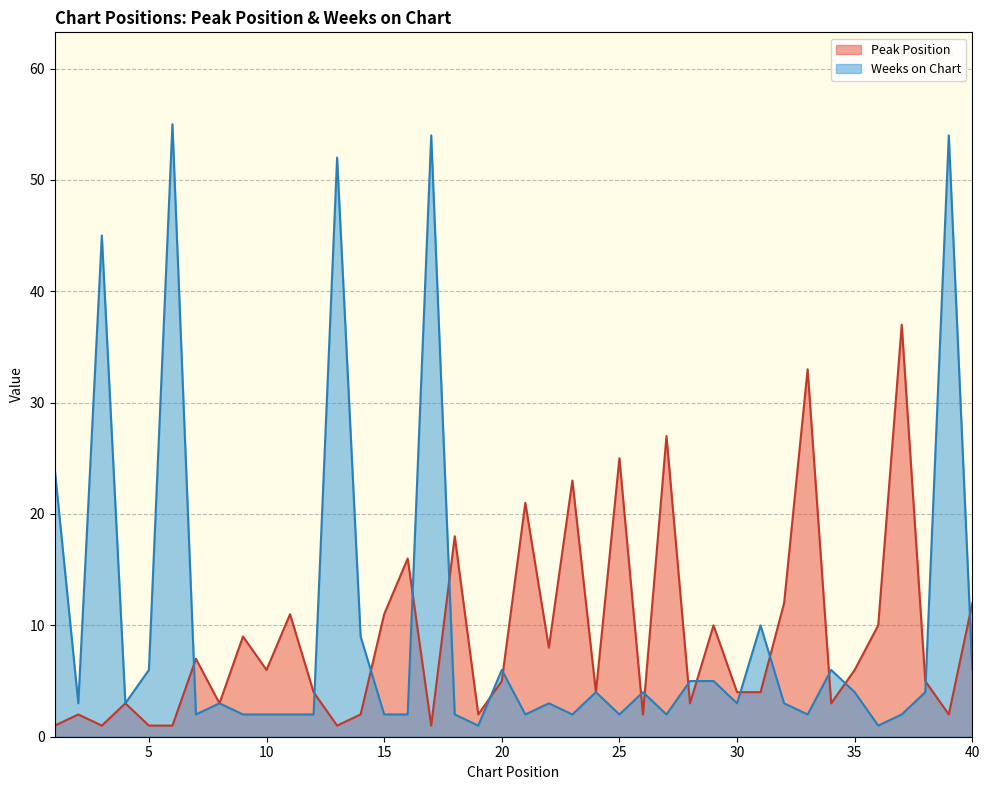

The Peak Position series shows 3 at 4. True or false?

True